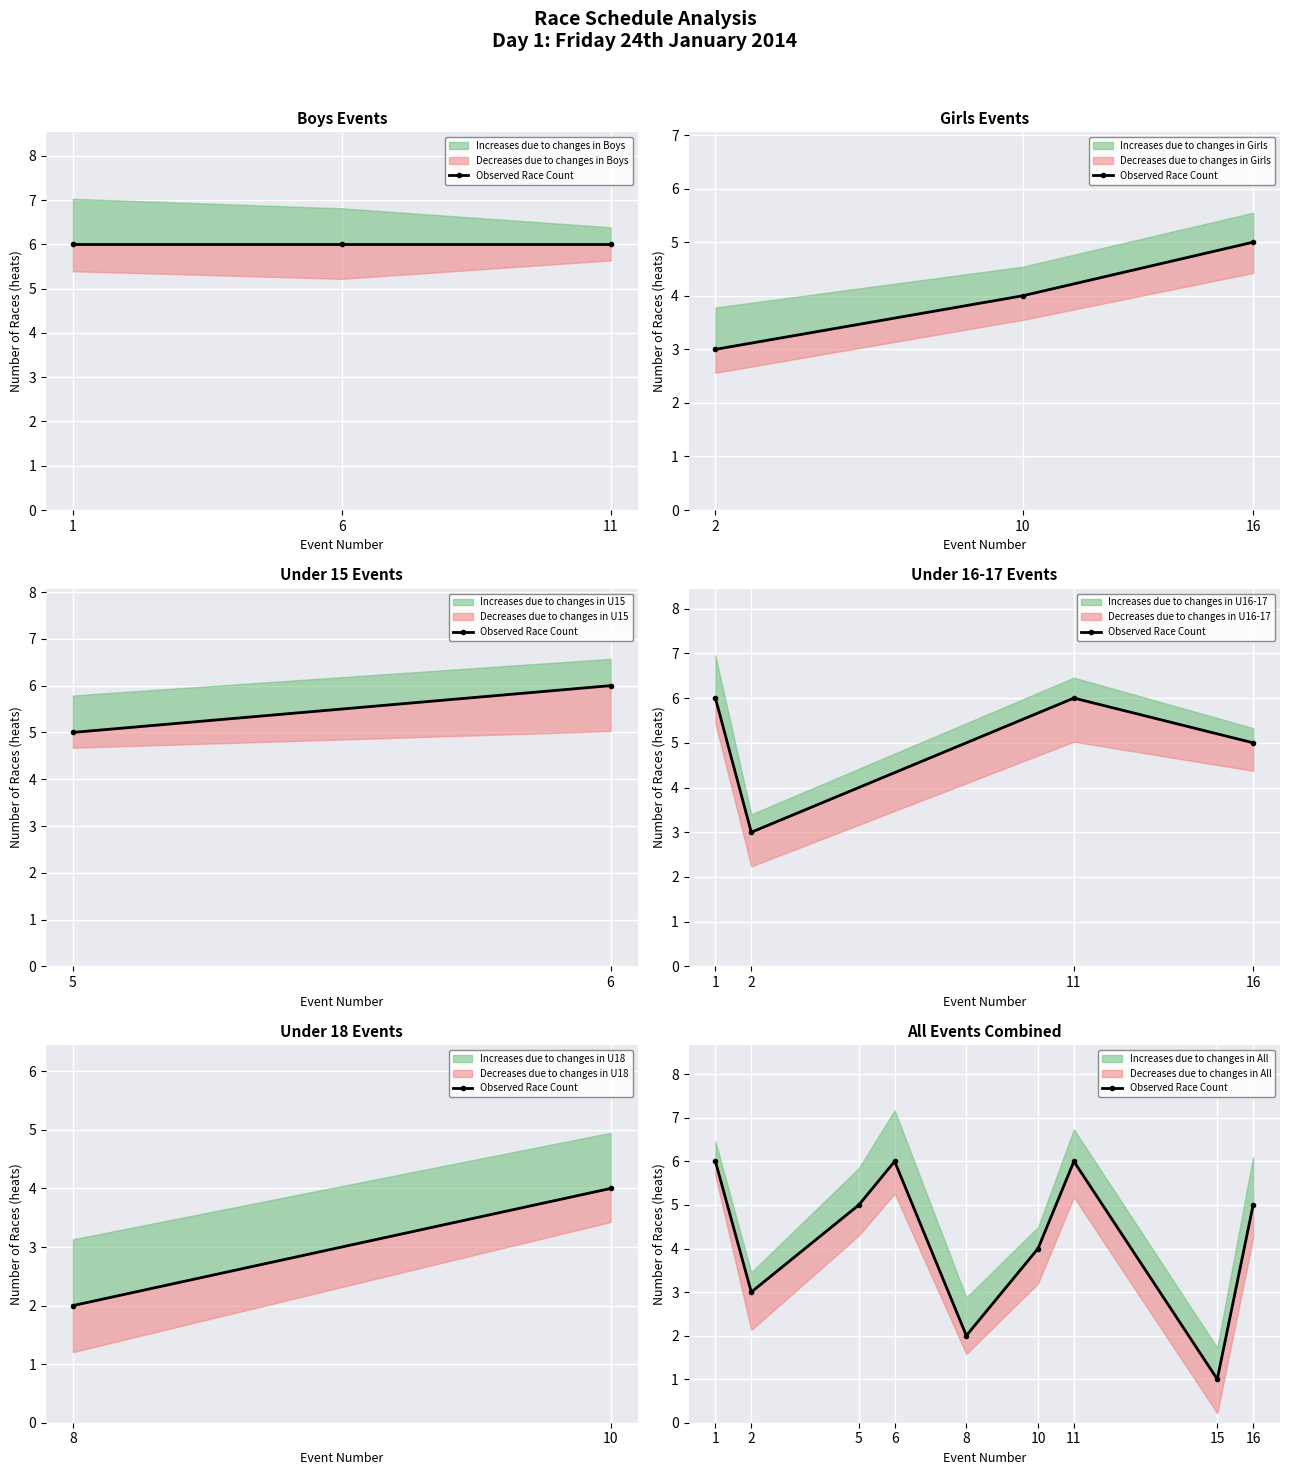

Reading left to right, transcribe all the data shown in this chart.

6	3	5	6	2	4	6	1	5